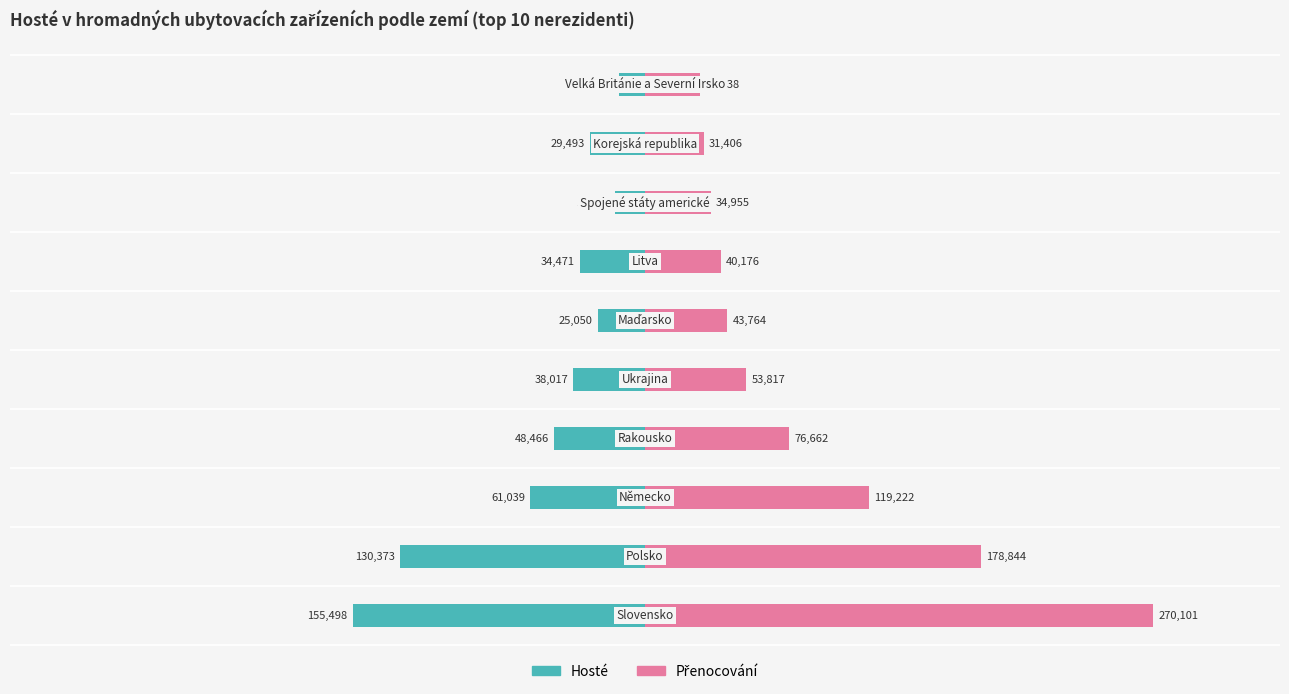

True or false: Hosté has a value of -23778 at 7.

False